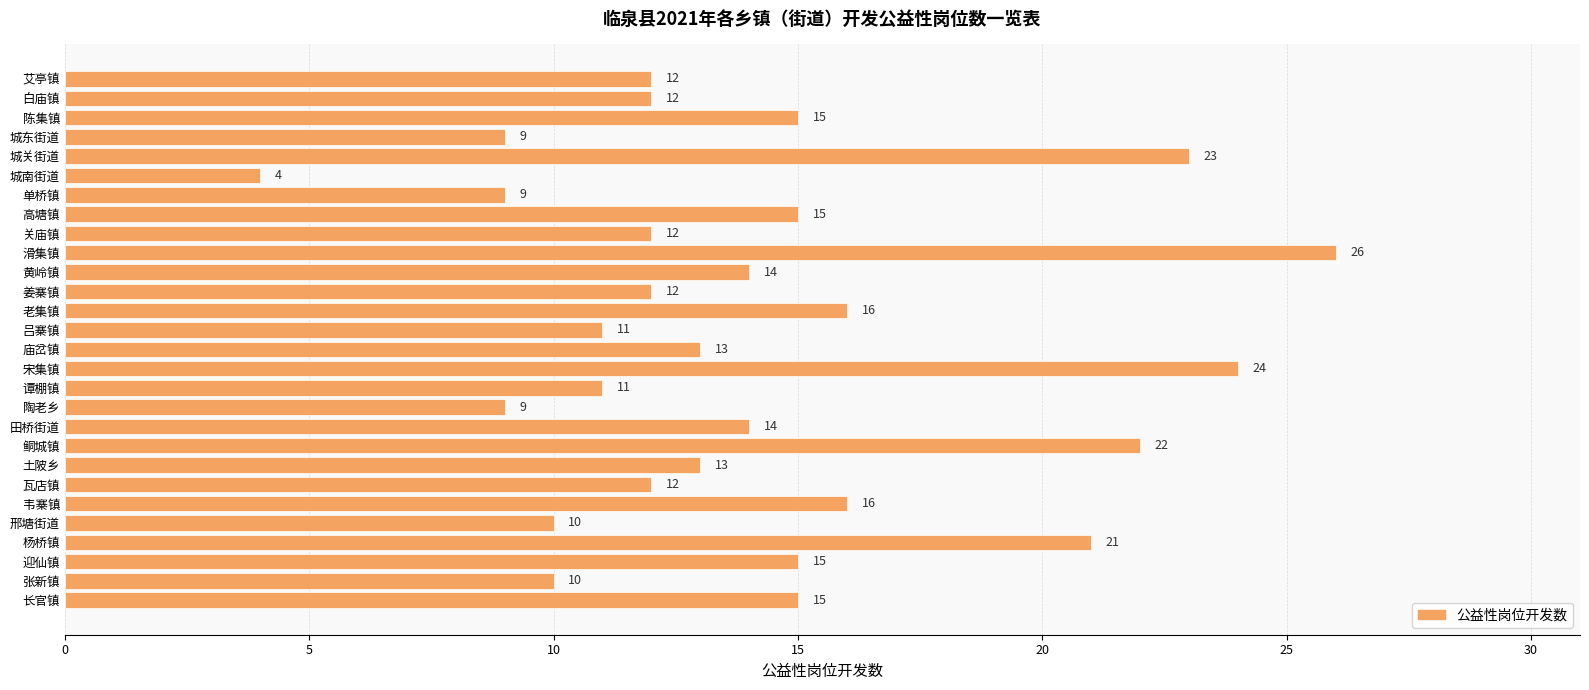

Reading top to bottom, what are all the values shown in this chart?

艾亭镇=12	白庙镇=12	陈集镇=15	城东街道=9	城关街道=23	城南街道=4	单桥镇=9	高塘镇=15	关庙镇=12	滑集镇=26	黄岭镇=14	姜寨镇=12	老集镇=16	吕寨镇=11	庙岔镇=13	宋集镇=24	谭棚镇=11	陶老乡=9	田桥街道=14	鲖城镇=22	土陂乡=13	瓦店镇=12	韦寨镇=16	邢塘街道=10	杨桥镇=21	迎仙镇=15	张新镇=10	长官镇=15